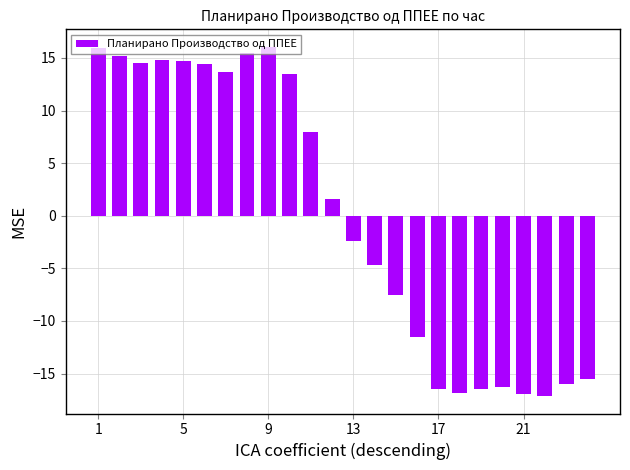

What is the difference between the maximum and minimum values?

33.2